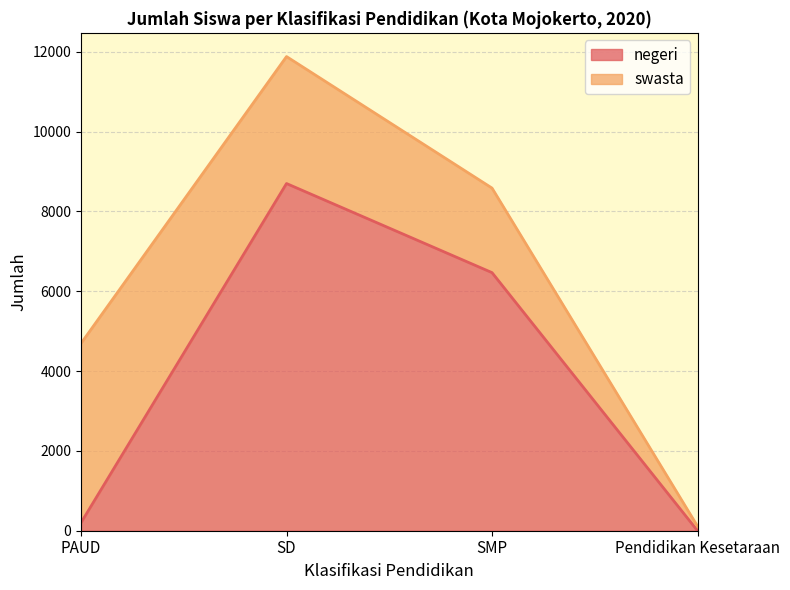

The chart shows a value of 0 at Pendidikan Kesetaraan. True or false?

True